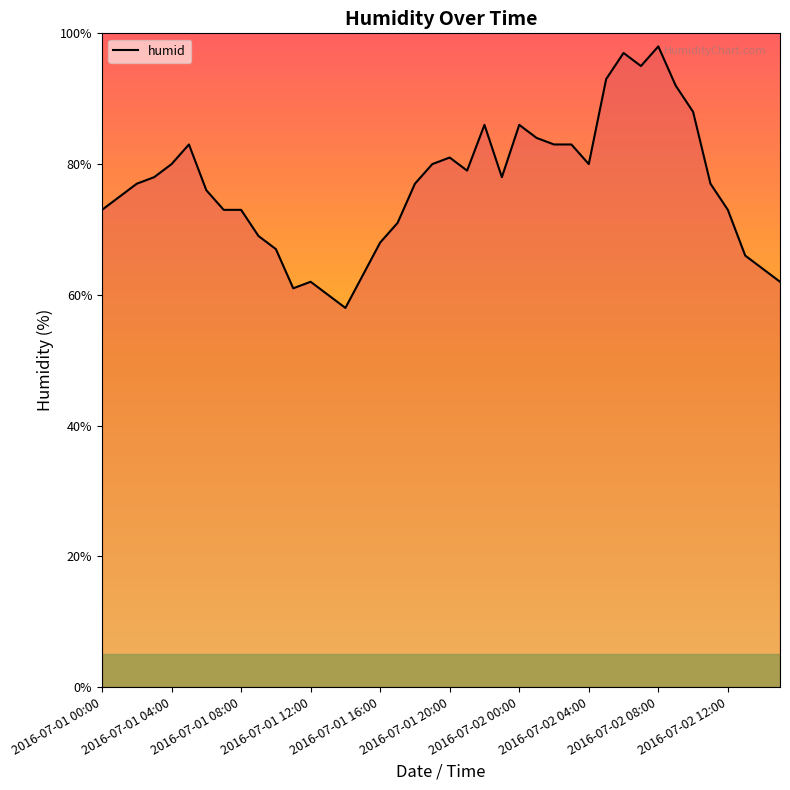

Reading left to right, list all the values displayed in this chart.

73	75	77	78	80	83	76	73	73	69	67	61	62	60	58	63	68	71	77	80	81	79	86	78	86	84	83	83	80	93	97	95	98	92	88	77	73	66	64	62